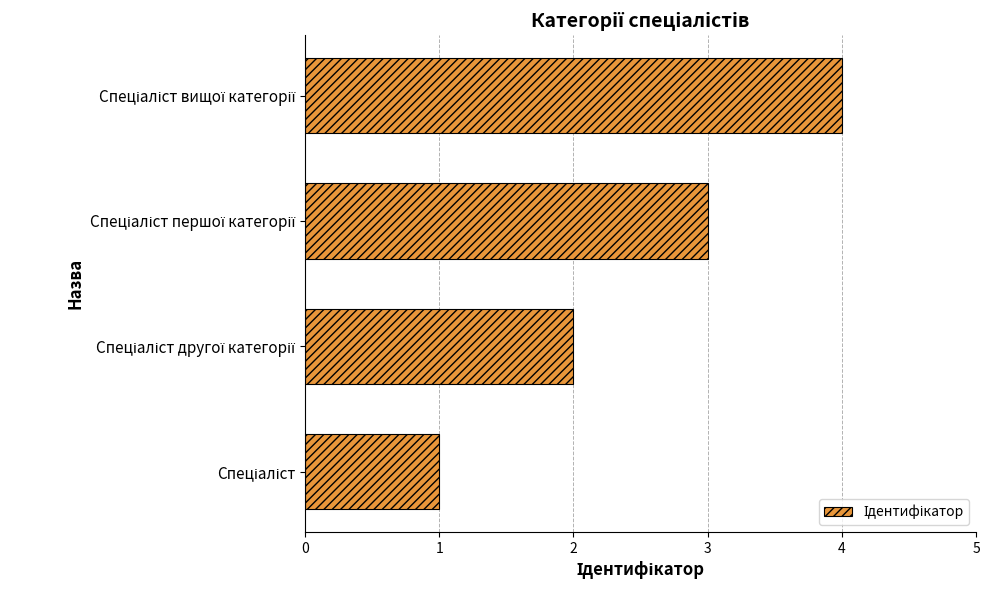

What is the difference between the second highest and second lowest values?

1